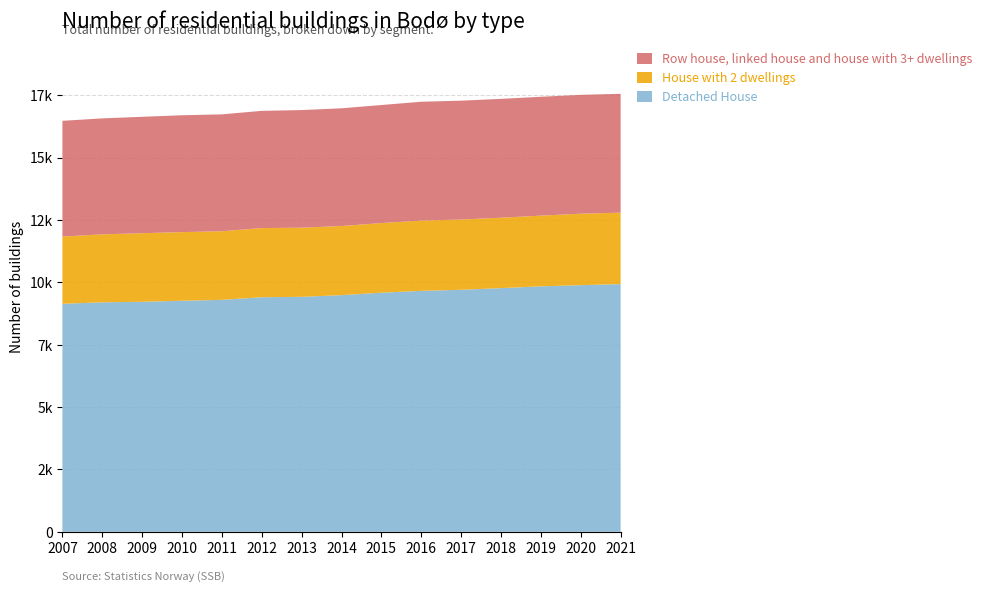

Reading right to left, list all the values displayed in this chart.

Detached House: 9933	9890	9843	9771	9704	9662	9588	9489	9422	9406	9301	9265	9224	9202	9143
House with 2 dwellings: 2864	2865	2835	2823	2818	2817	2792	2772	2772	2773	2751	2752	2749	2726	2696
Row house, linked house and house with 3+ dwellings: 4765	4765	4765	4765	4765	4765	4732	4720	4716	4700	4686	4685	4667	4649	4640